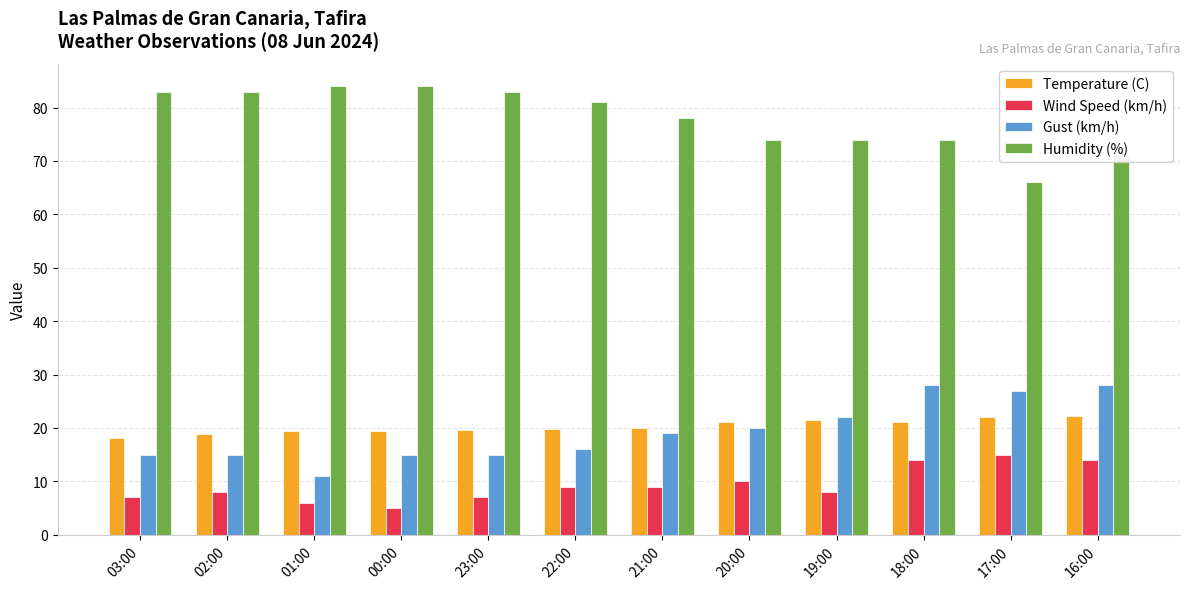

What is the spread (max minus min) of values at 23:00?

76.0